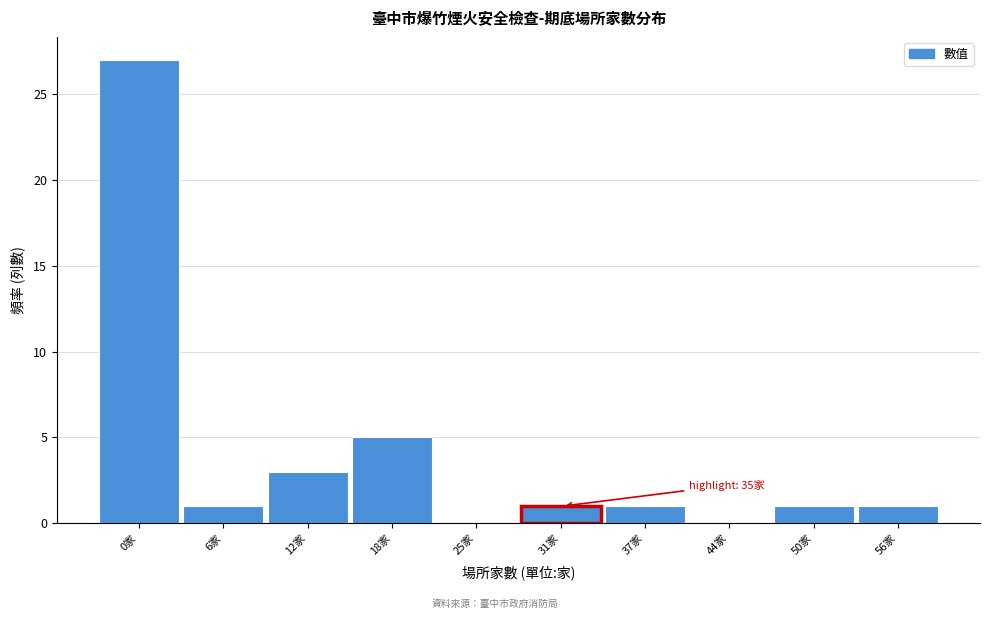

Reading left to right, transcribe all the data shown in this chart.

0家=27	6家=1	12家=3	18家=5	25家=0	31家=1	37家=1	44家=0	50家=1	56家=1